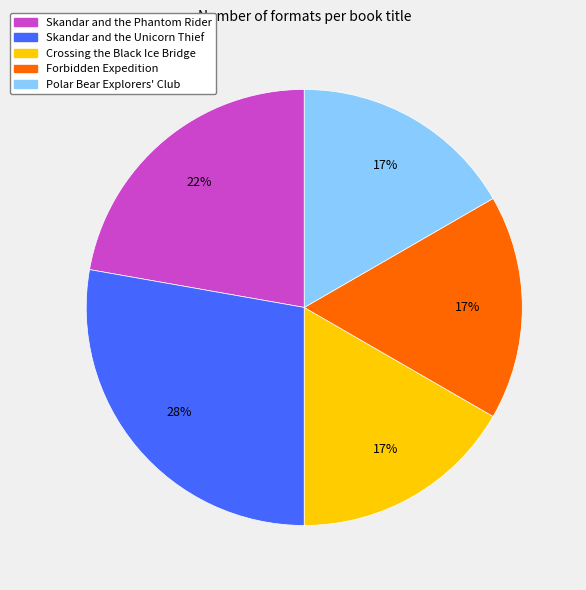

How many segments does this pie chart have?

5